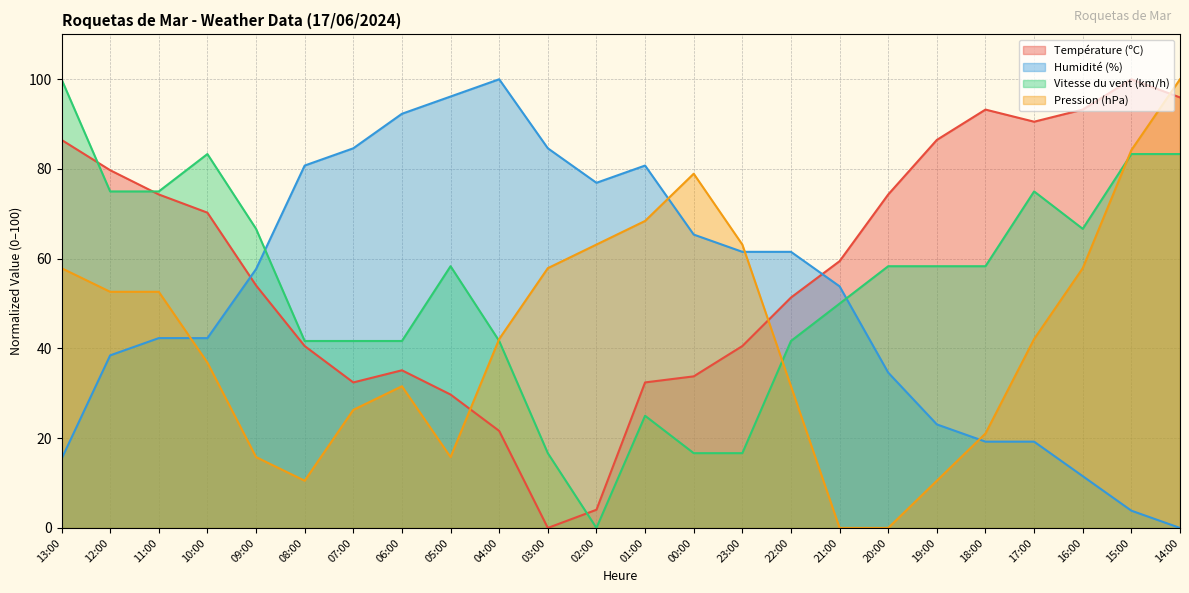

At which category is the sum across all series the highest?

14:00